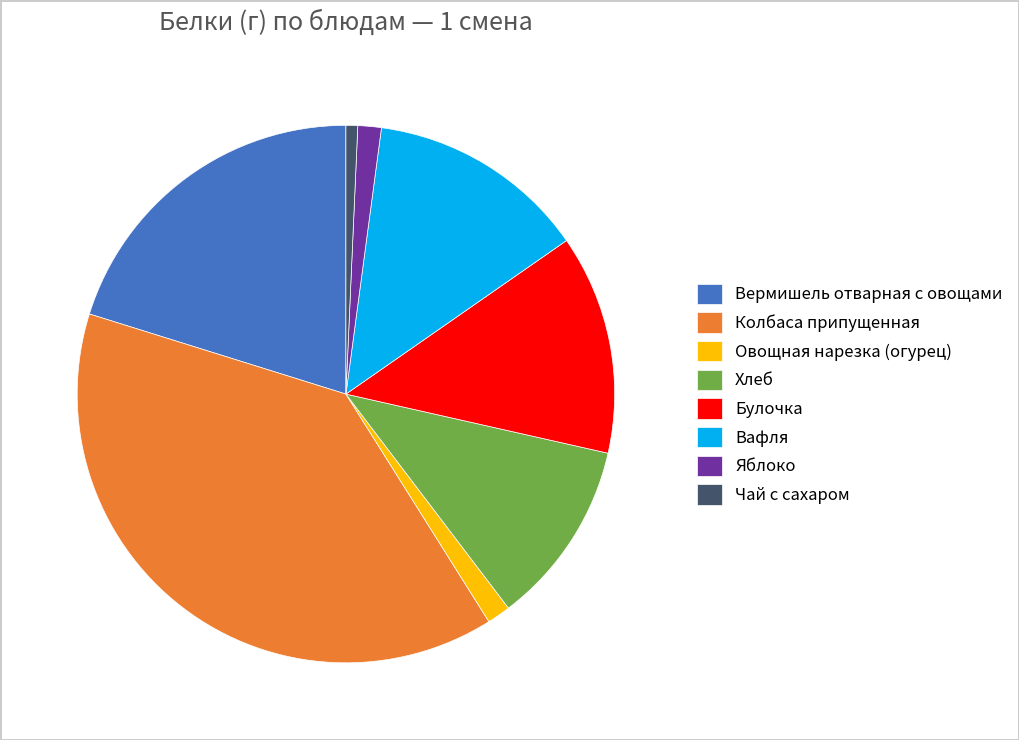

Does any single category account for the majority?

No